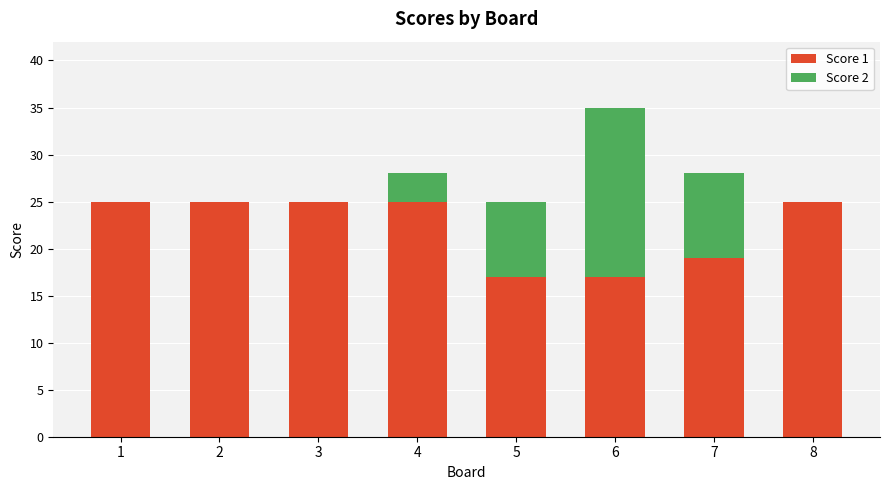

Is it true that Score 1 equals 35 at 2?

False